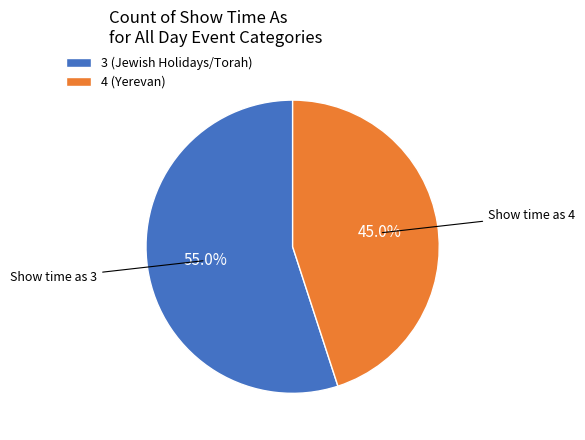

Is there a majority slice in this chart?

Yes